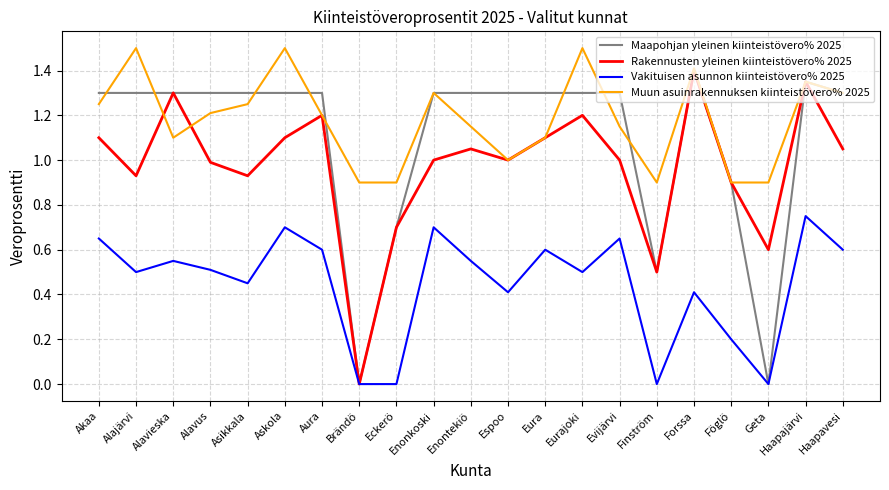

True or false: Muun asuinrakennuksen kiinteistövero% 2025 has a value of 1.4 at Haapajärvi.

True